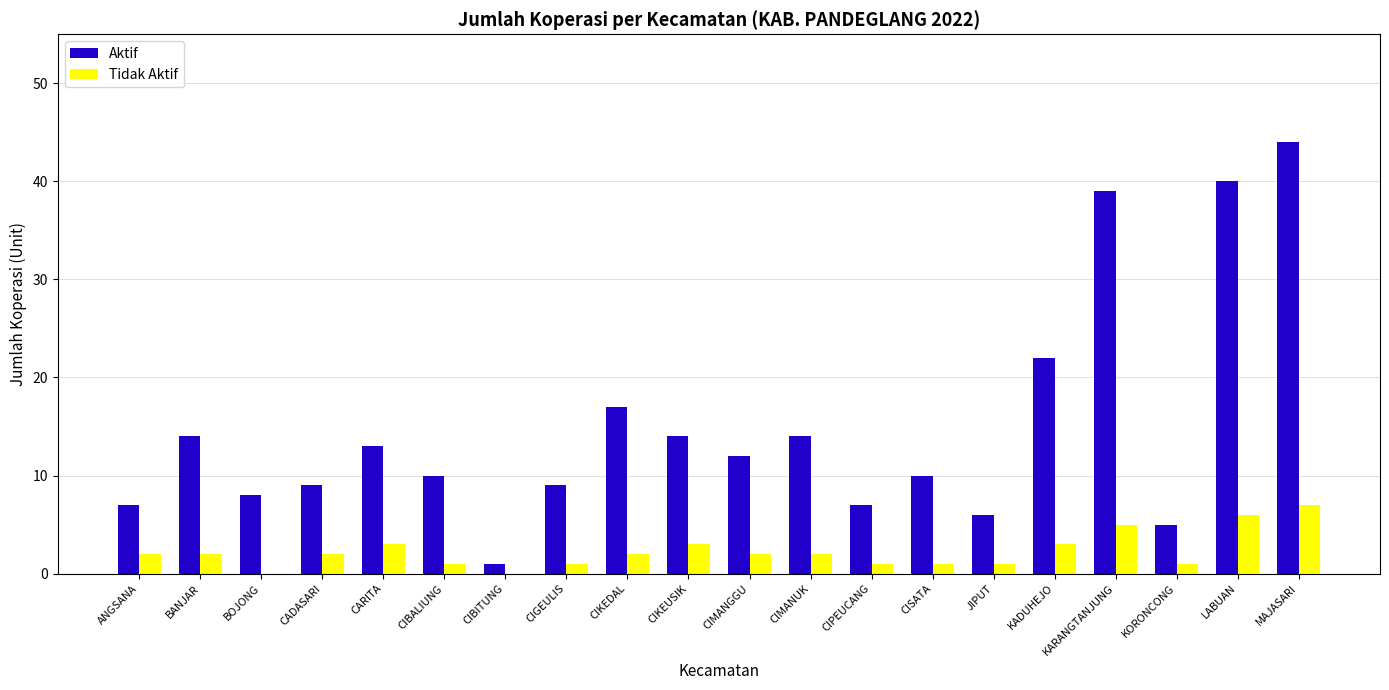

Reading left to right, extract all data points from this chart.

Aktif: 7	14	8	9	13	10	1	9	17	14	12	14	7	10	6	22	39	5	40	44
Tidak Aktif: 2	2	0	2	3	1	0	1	2	3	2	2	1	1	1	3	5	1	6	7